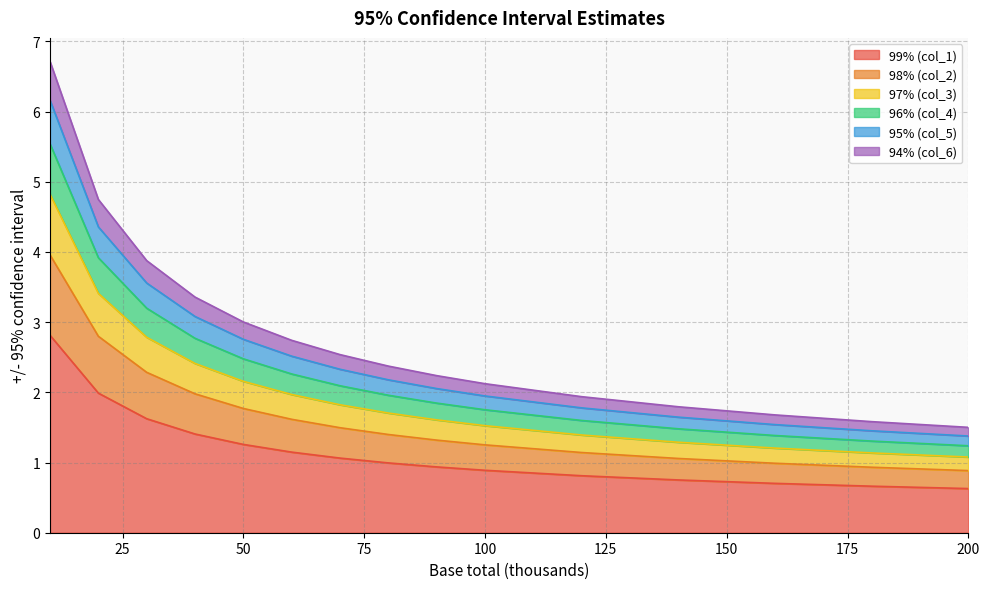

What is the value of the 96% (col_4) point at the 8th from the left?

2.0